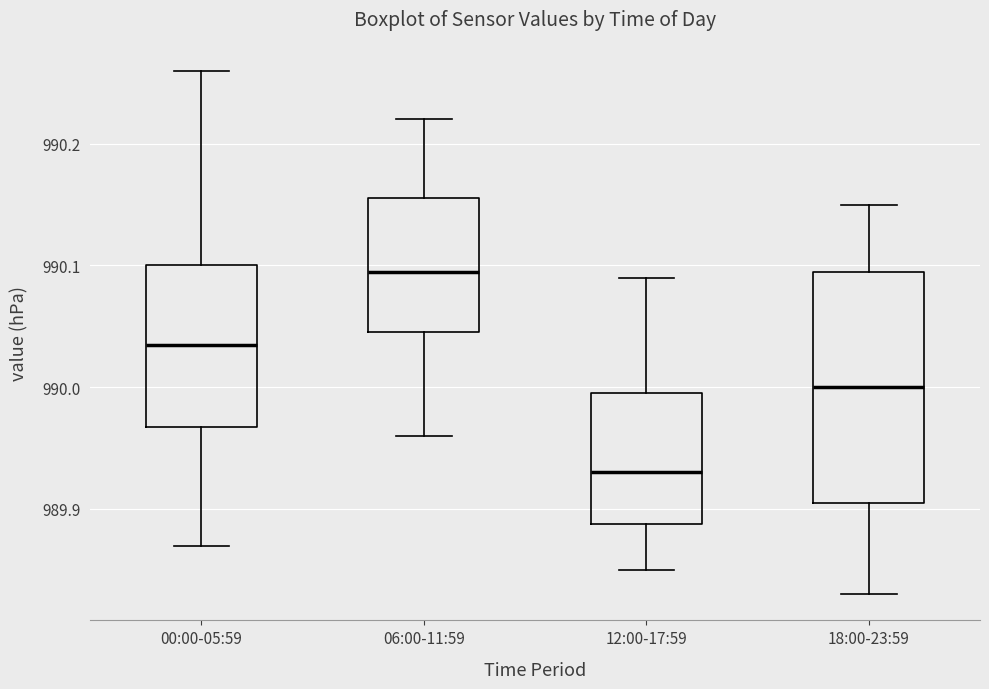

Where does the lower whisker of the box for 12:00-17:59 end on the y-axis? The values are not printed on the chart, so give them approximately, as read against the axis.

989.85